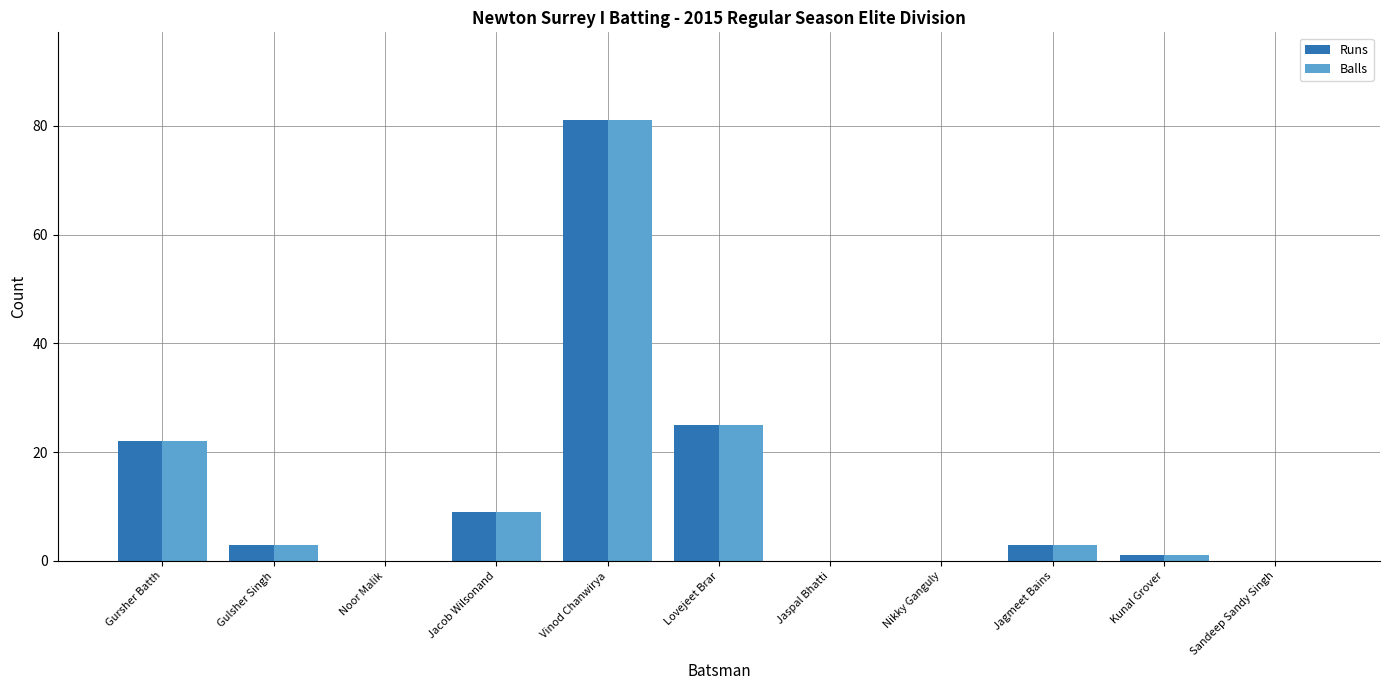

At which category is the sum across all series the highest?

Vinod Chanwirya